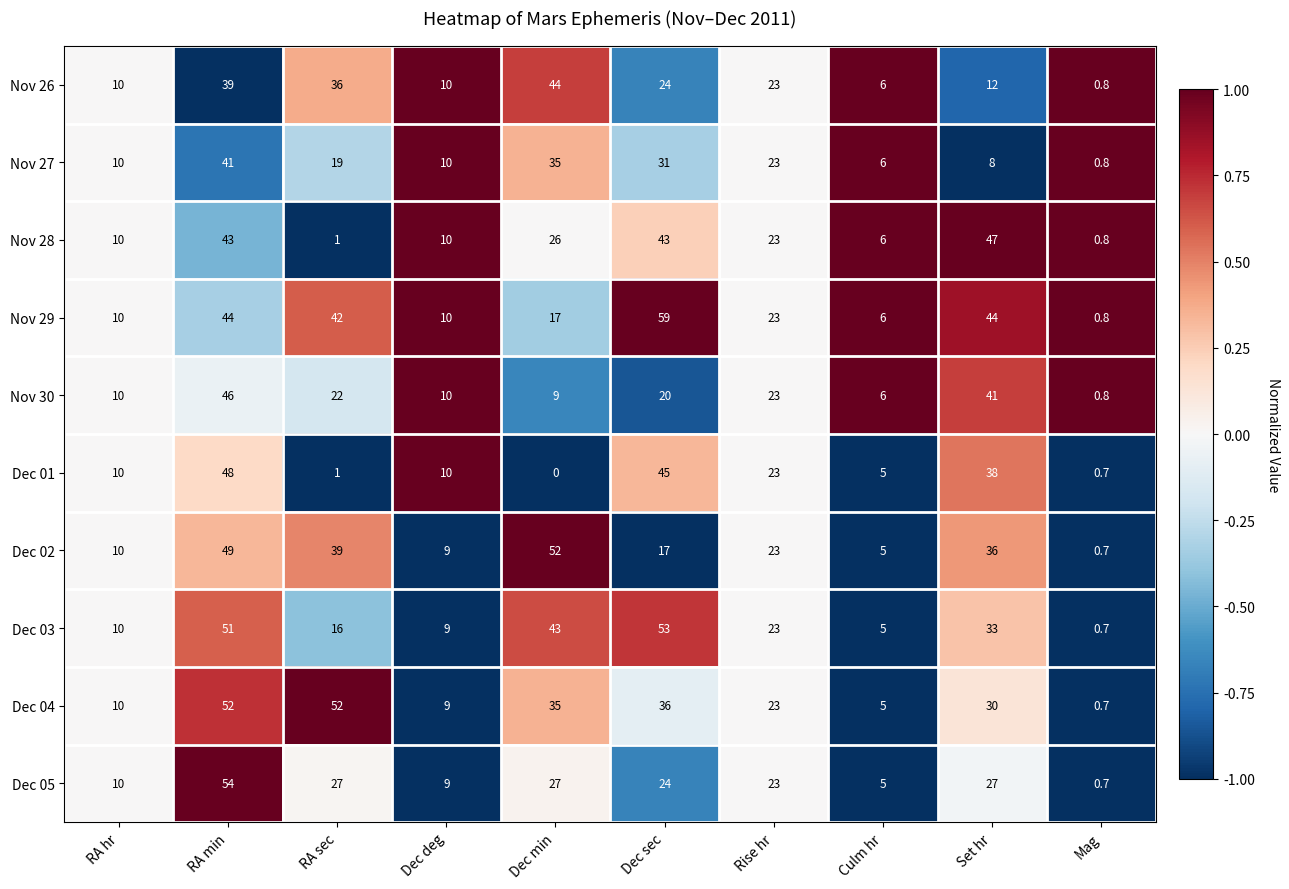

Is it true that Dec 02 equals 51.9 at Set hr?

False